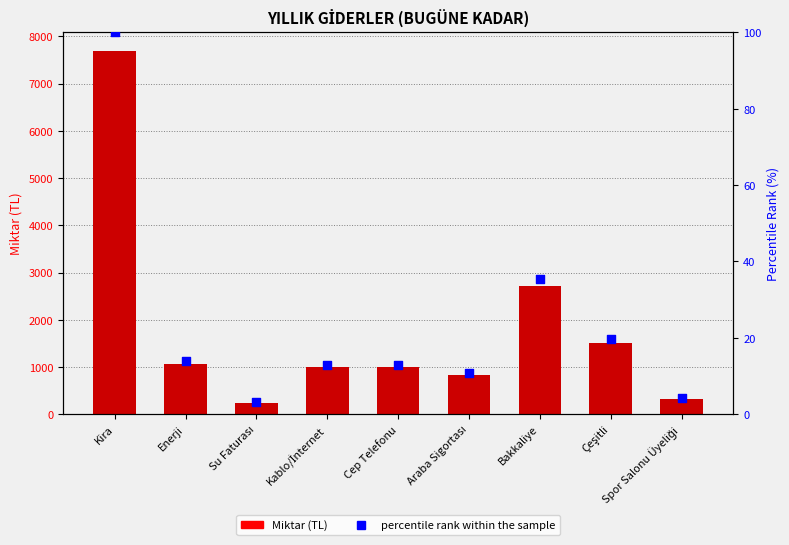

Is the value of percentile rank within the sample at Çeşitli greater than the value of Miktar at Çeşitli?

No